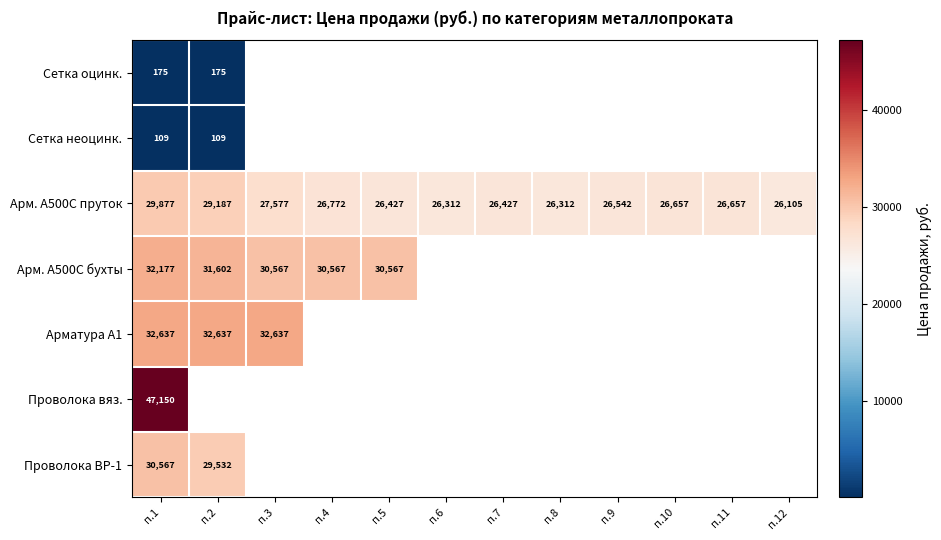

Is it true that Арм. A500С пруток equals 29877 at п.1?

True